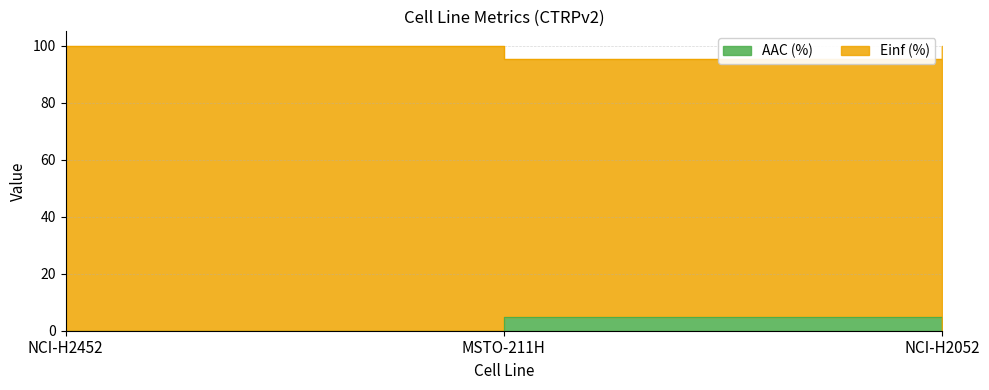

Is it true that AAC (%) equals 0.0 at NCI-H2052?

True